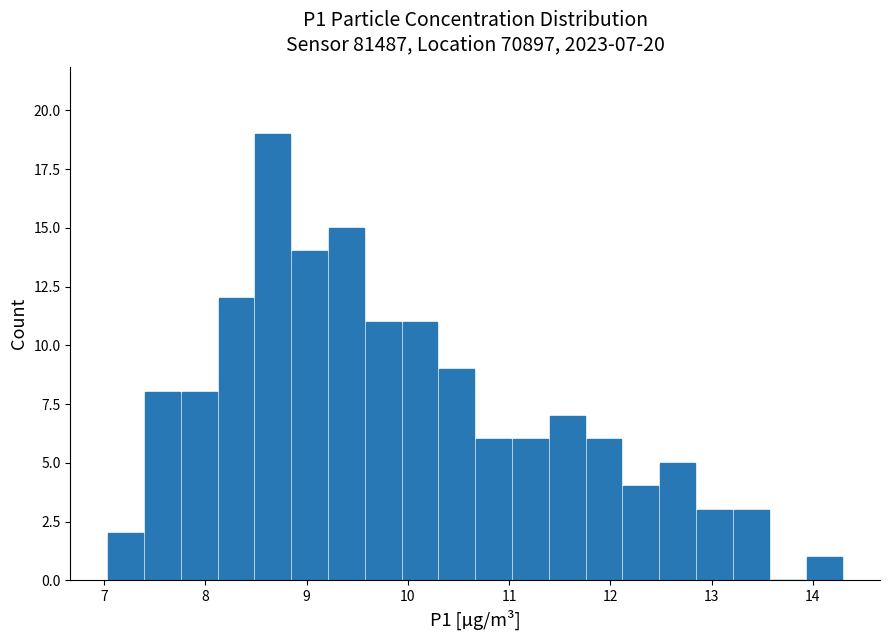

Around what value on the x-axis is the tallest bar? Give the approximate position of its centre, as read against the axis.

8.7